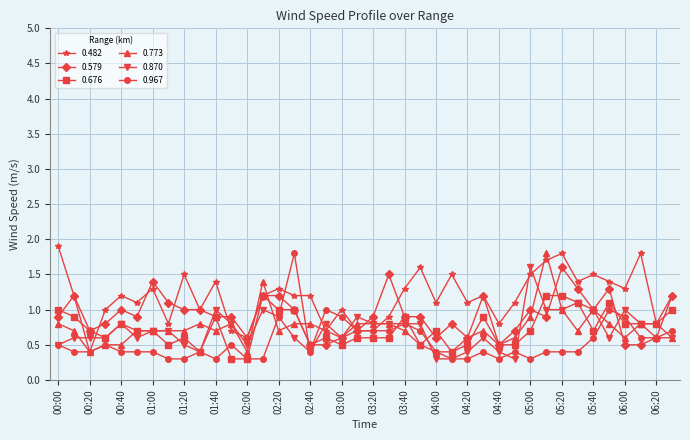

What is the maximum value shown in the chart?

1.9